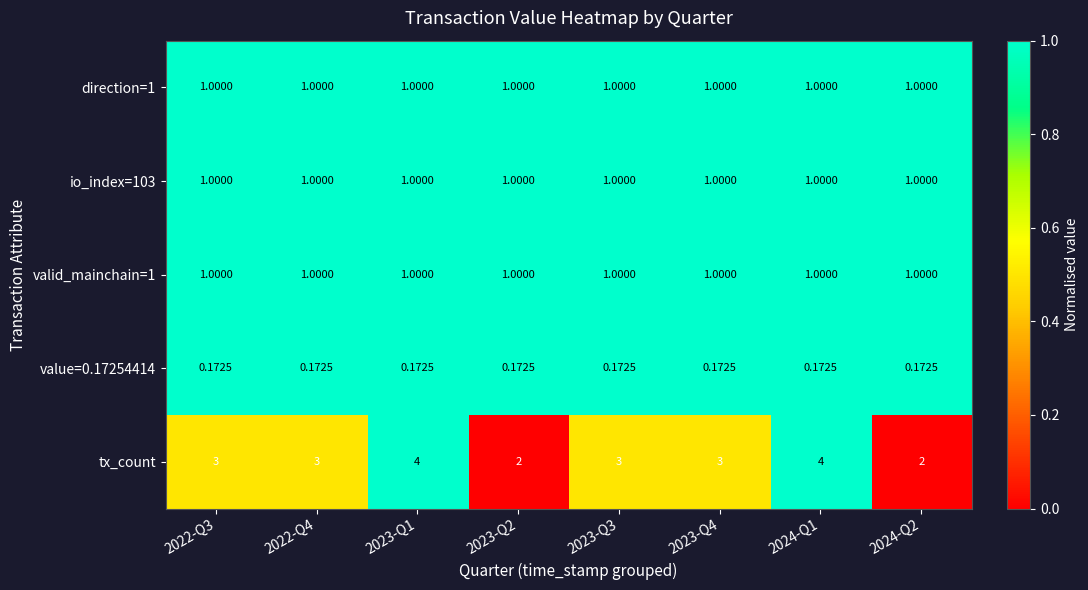

Is the value of valid_mainchain=1 at 2023-Q1 greater than the value of value=0.17254414 at 2023-Q2?

Yes